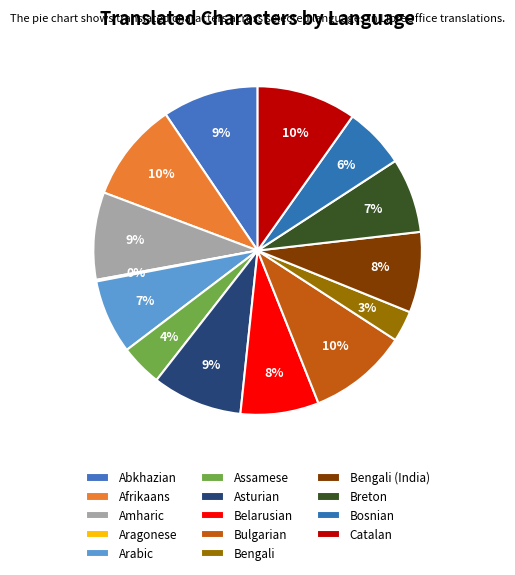

To the nearest percent, what is the average slice percentage?

7%